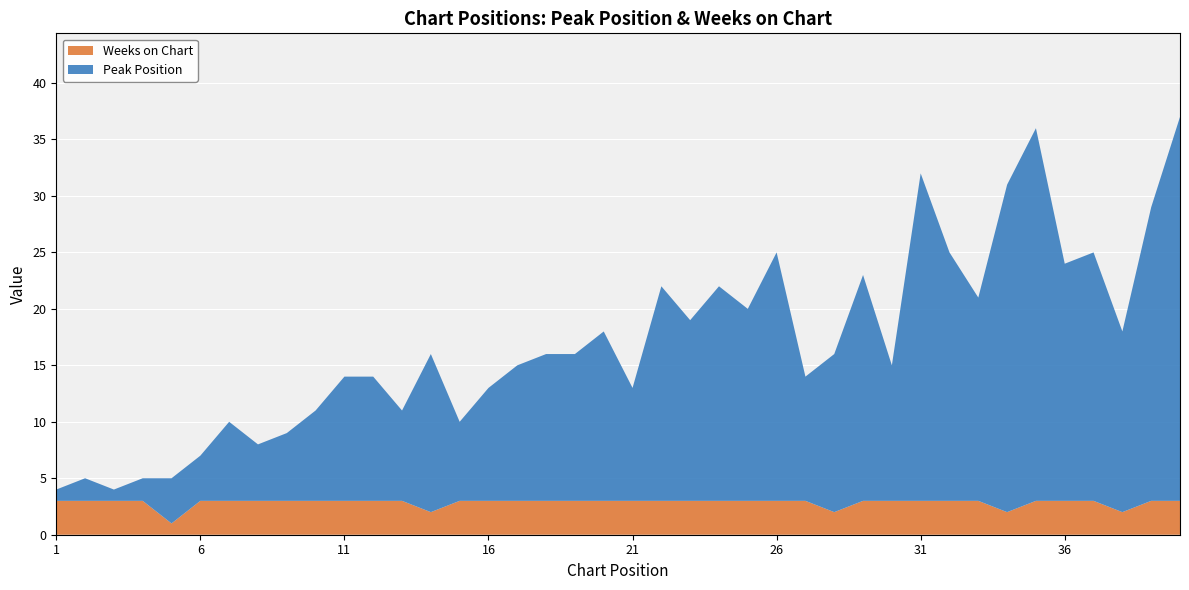

Reading left to right, what are all the values shown in this chart?

Peak Position: 1=1	2=2	3=1	4=2	5=4	6=4	7=7	8=5	9=6	10=8	11=11	12=11	13=8	14=14	15=7	16=10	17=12	18=13	19=13	20=15	21=10	22=19	23=16	24=19	25=17	26=22	27=11	28=14	29=20	30=12	31=29	32=22	33=18	34=29	35=33	36=21	37=22	38=16	39=26	40=34
Weeks on Chart: 1=3	2=3	3=3	4=3	5=1	6=3	7=3	8=3	9=3	10=3	11=3	12=3	13=3	14=2	15=3	16=3	17=3	18=3	19=3	20=3	21=3	22=3	23=3	24=3	25=3	26=3	27=3	28=2	29=3	30=3	31=3	32=3	33=3	34=2	35=3	36=3	37=3	38=2	39=3	40=3